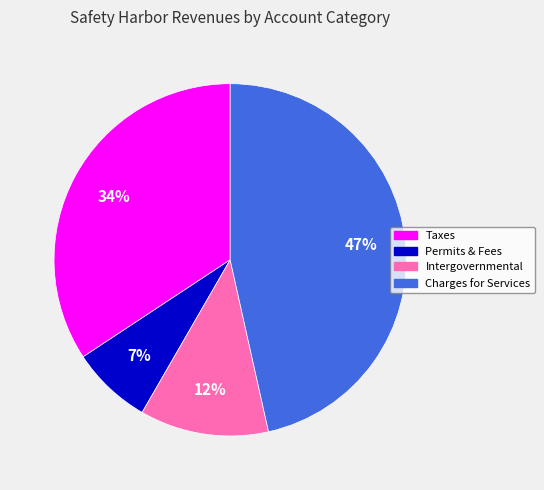

Does any single category account for the majority?

No